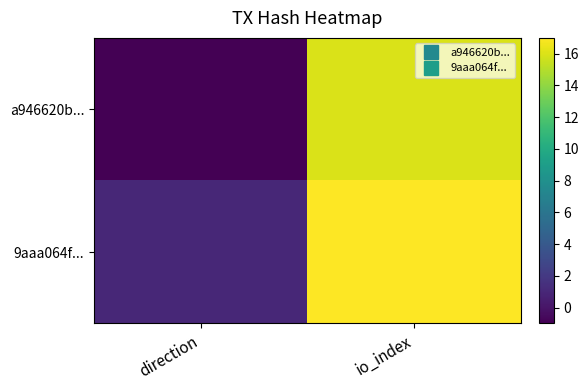

What is the difference between the highest and lowest values at io_index?

1